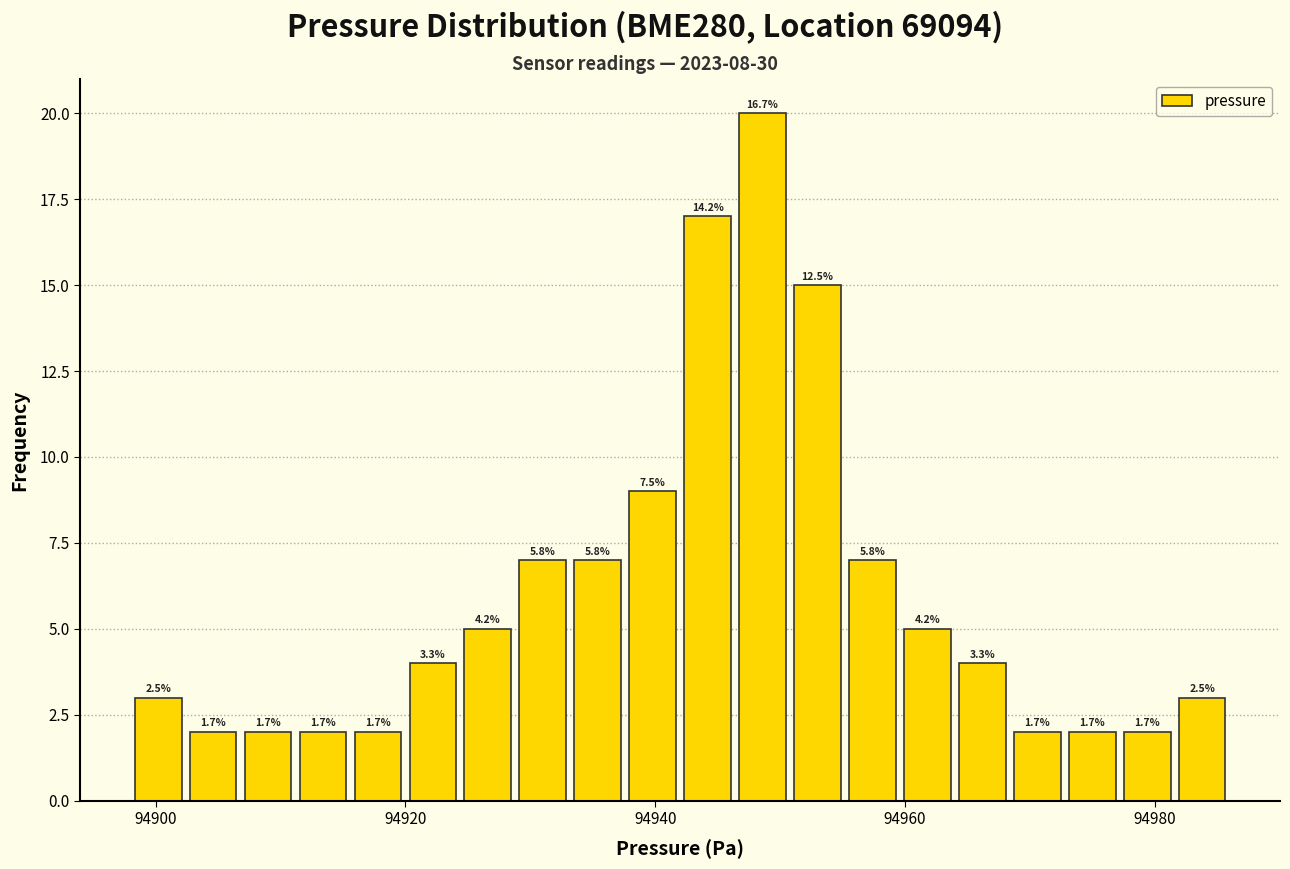

Read against the x-axis, roughly where is the centre of the tallest bar?

94948